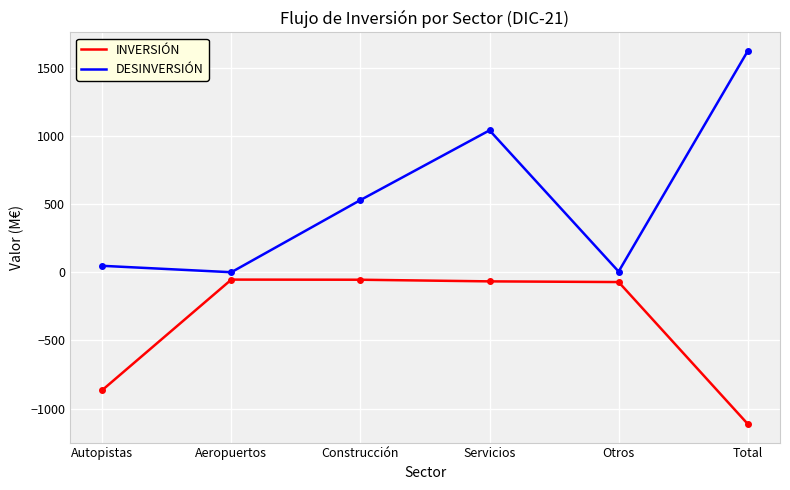

The value of INVERSIÓN at Autopistas is -864. True or false?

True